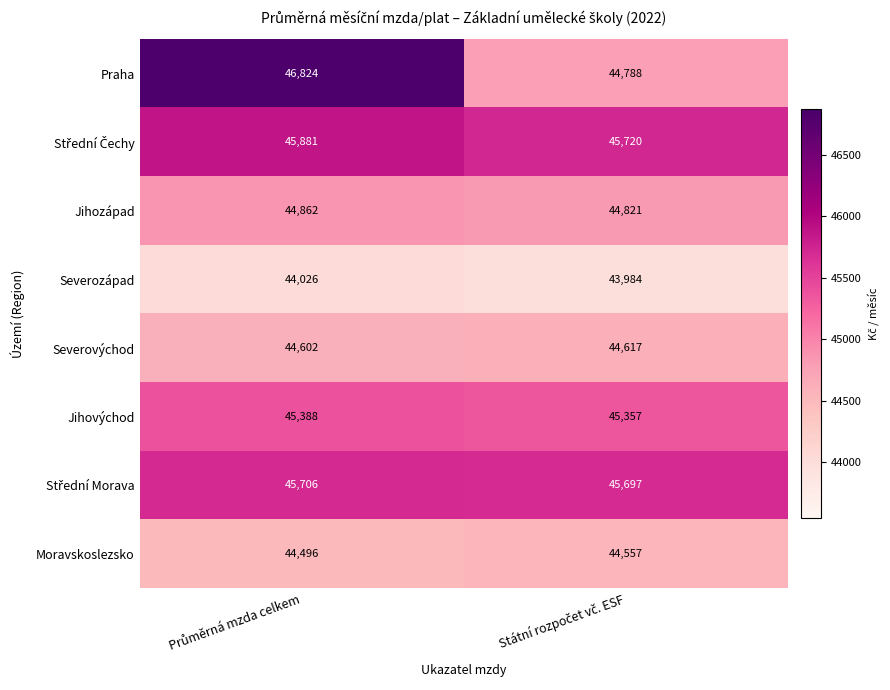

List the labels in order of Střední Morava value, largest first.

Průměrná mzda celkem, Státní rozpočet vč. ESF